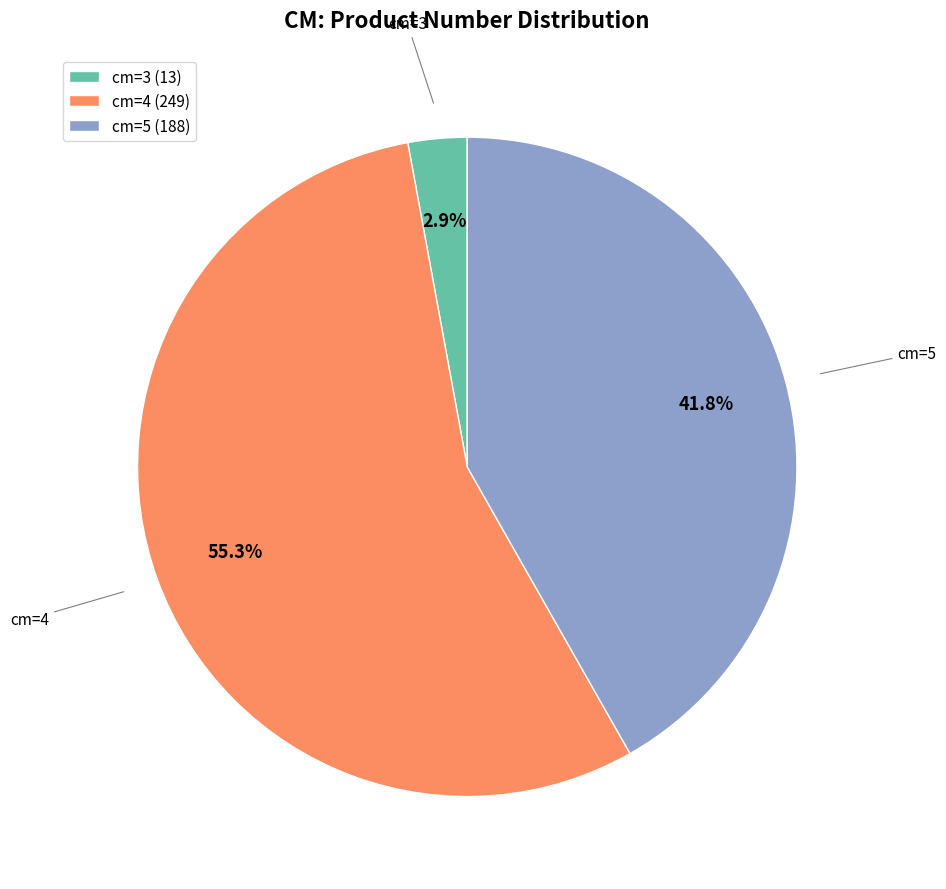

Is cm=4 (249) the majority of the pie?

Yes